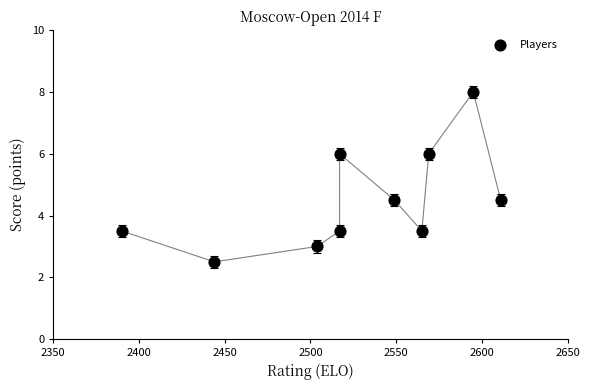

What is the average Y value?

4.5